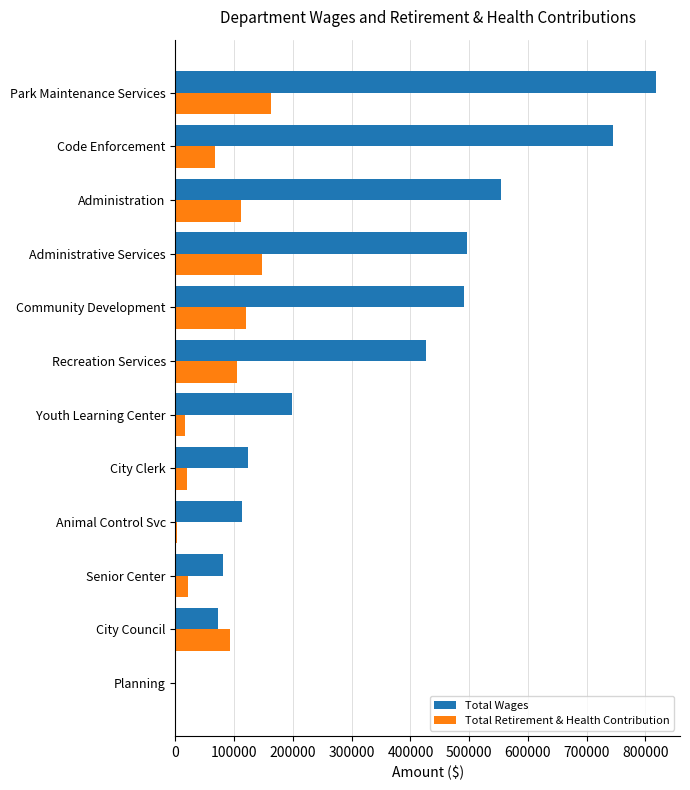

What is the sum of all Total Wages values?

4118191